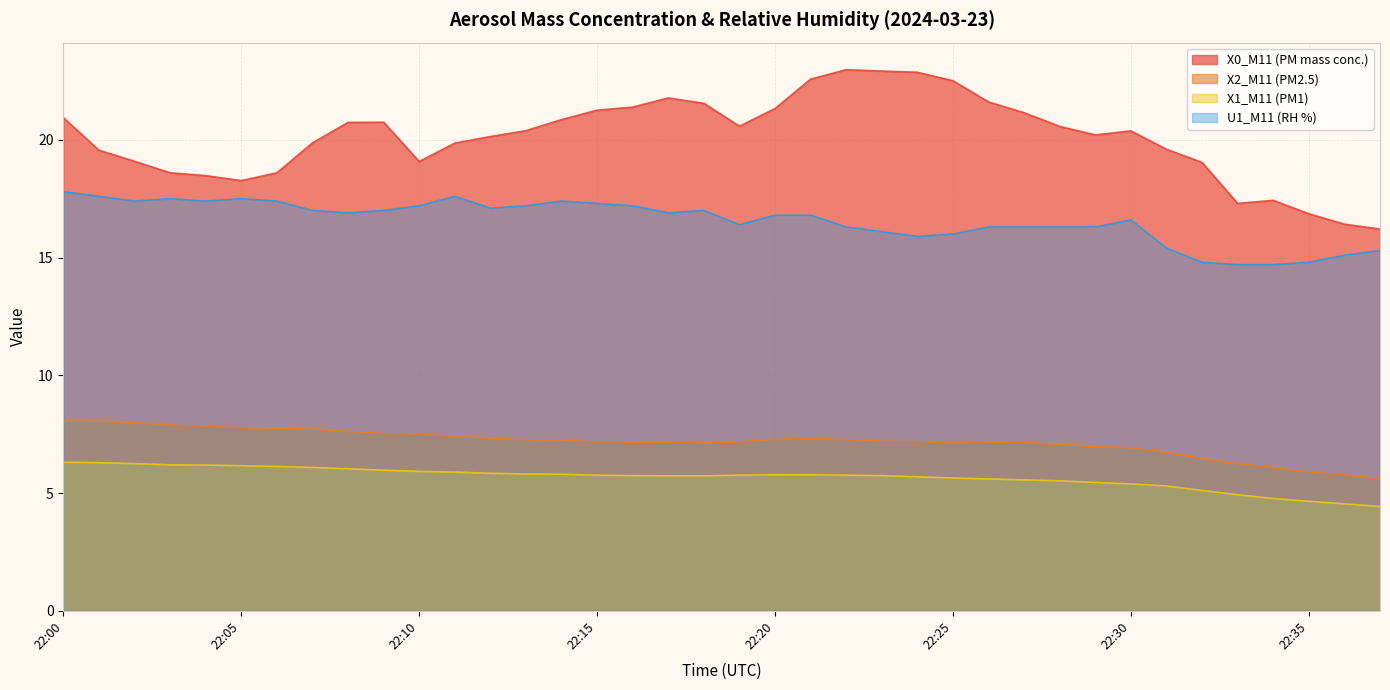

What are all the series names shown in the legend?

X0_M11 (PM mass conc.), X2_M11 (PM2.5), X1_M11 (PM1), U1_M11 (RH %)